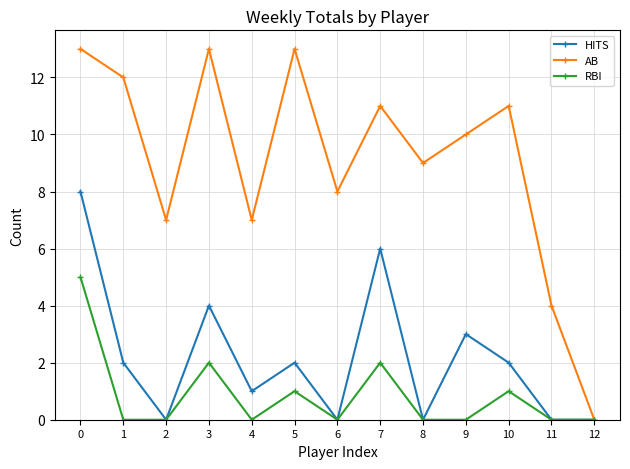

The AB series shows 5 at 11. True or false?

False